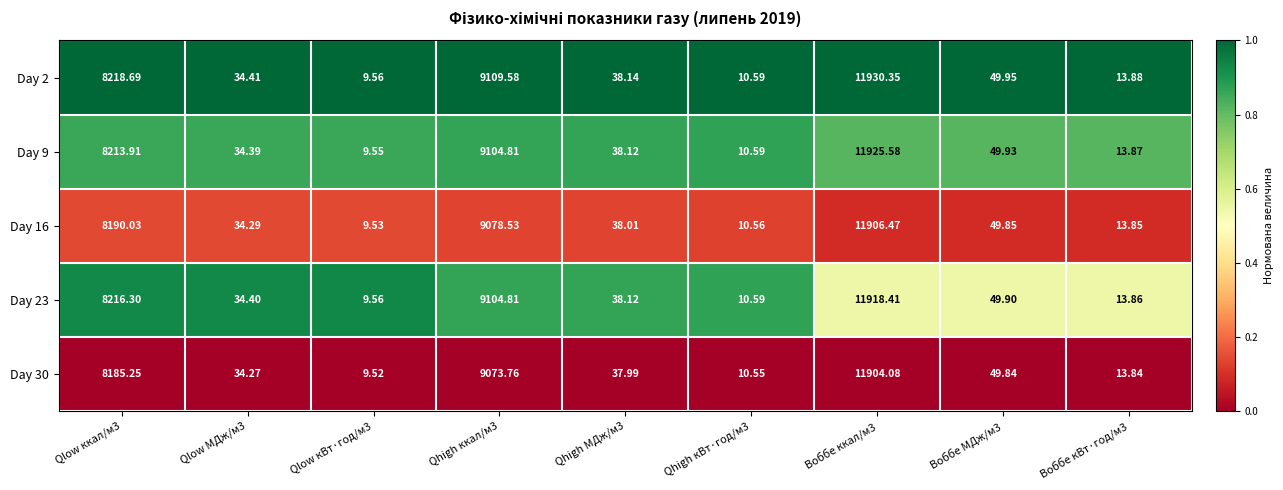

Is the value of Day 30 at Qhigh кВт·год/м3 greater than the value of Day 9 at Qhigh МДж/м3?

No